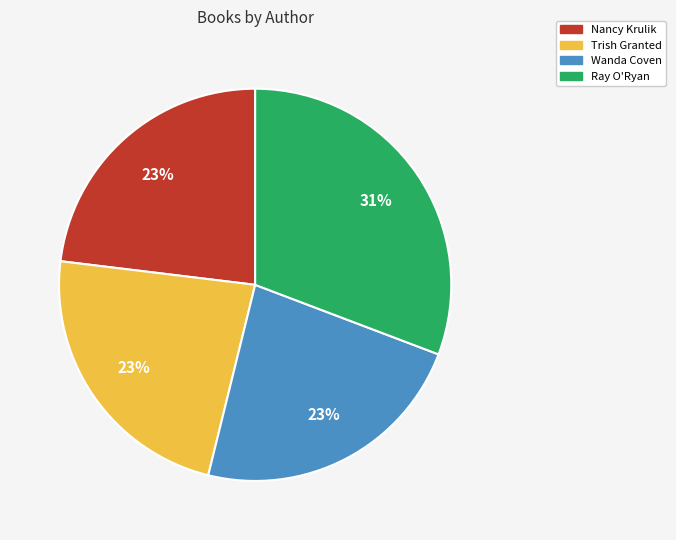

Is there any slice that represents more than half of the pie?

No